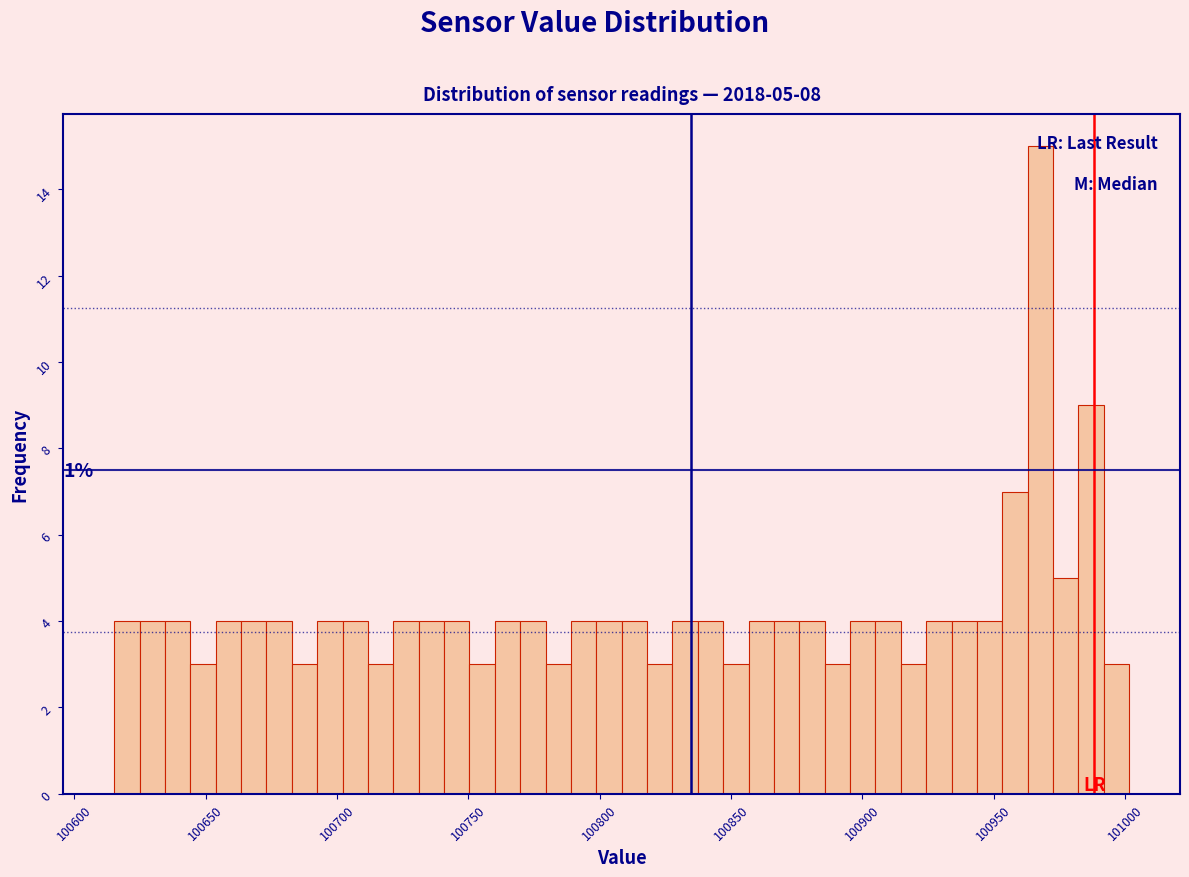

Read against the x-axis, roughly where is the centre of the tallest bar?

100970